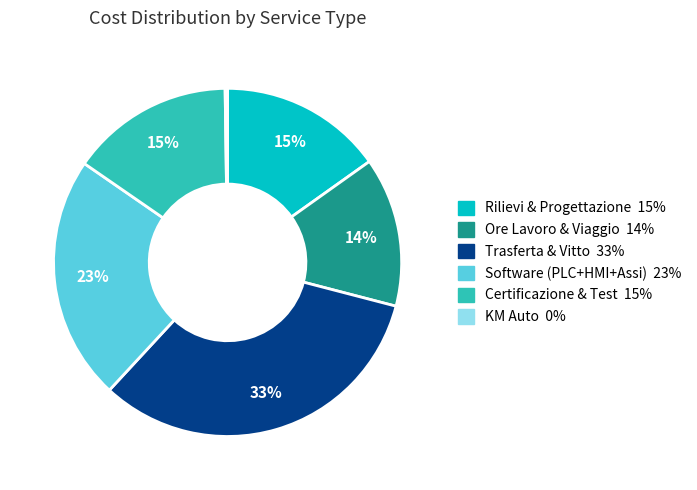

Does any single category account for the majority?

No